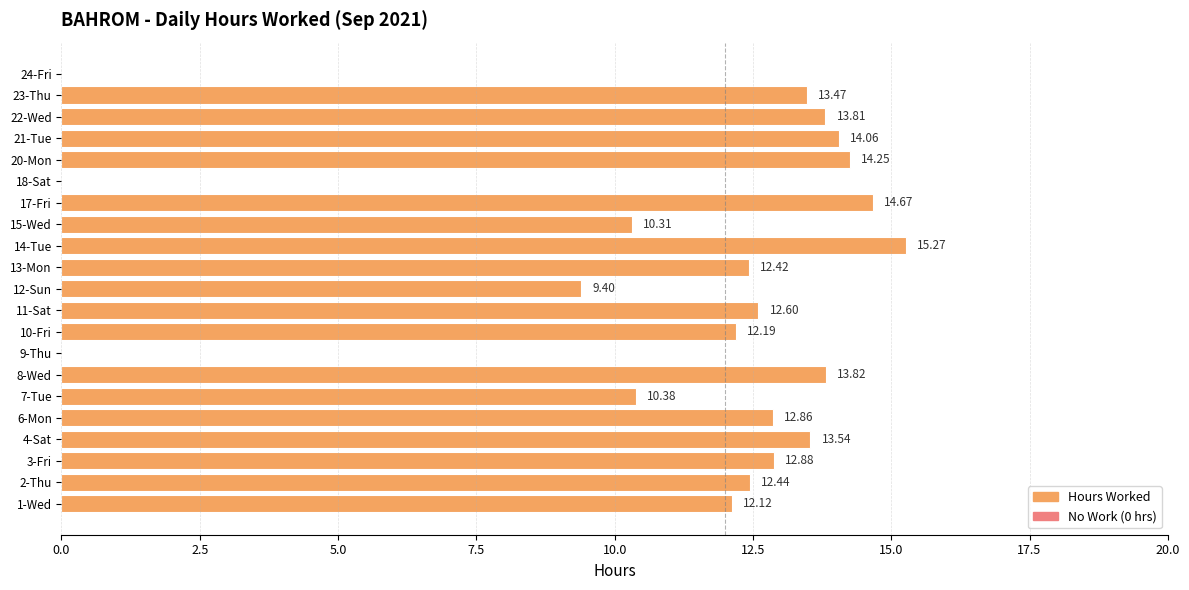

What is the sum of all values?

230.5